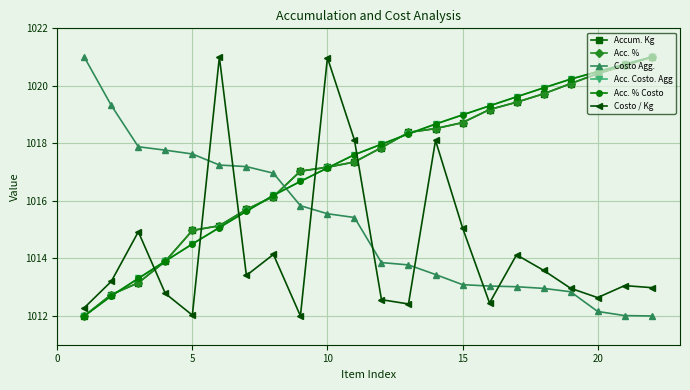

Which series has the widest spread of values?

Accum. Kg